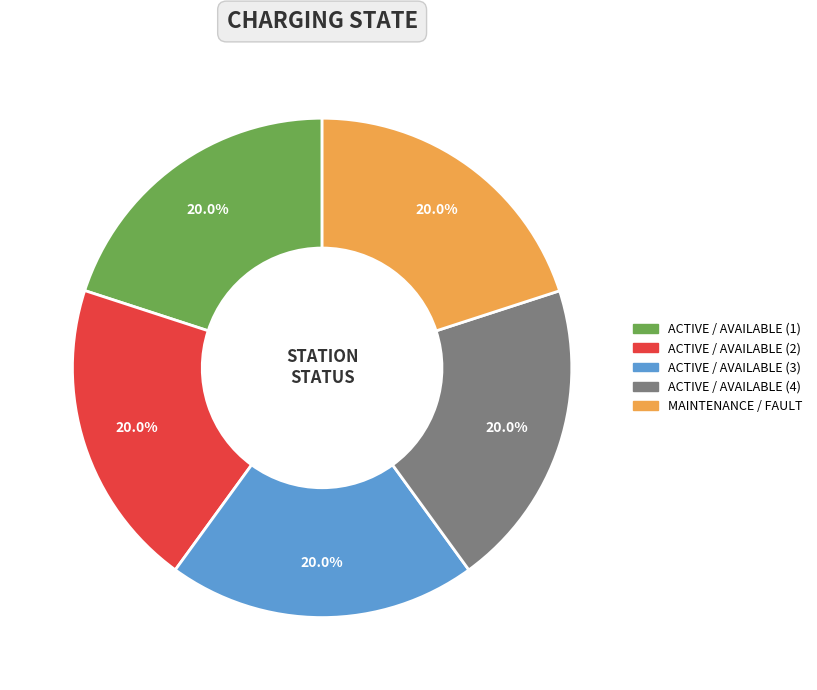

Is there a majority slice in this chart?

No